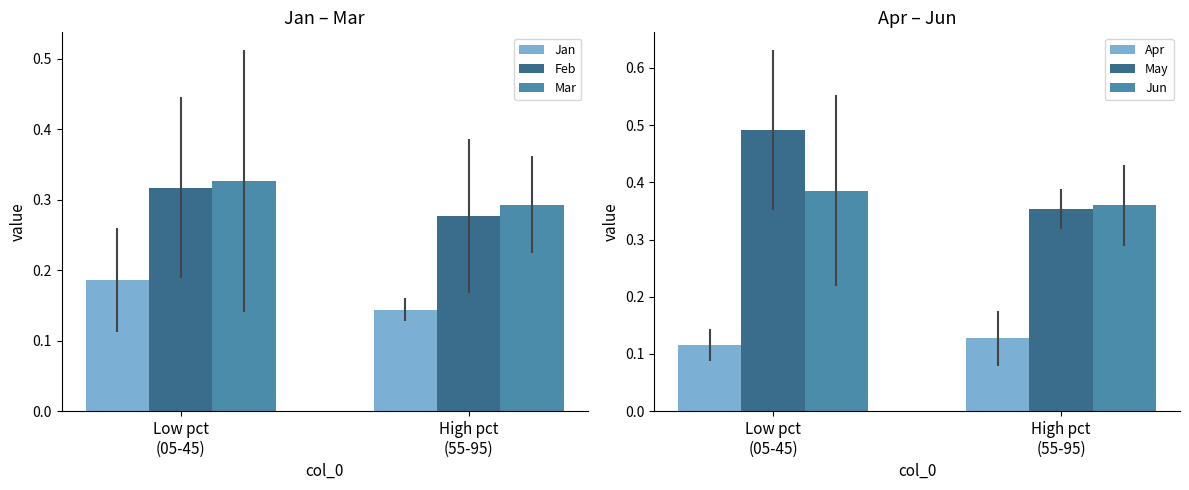

Rank the categories by Feb value from highest to lowest.

Low pct
(05-45), High pct
(55-95)